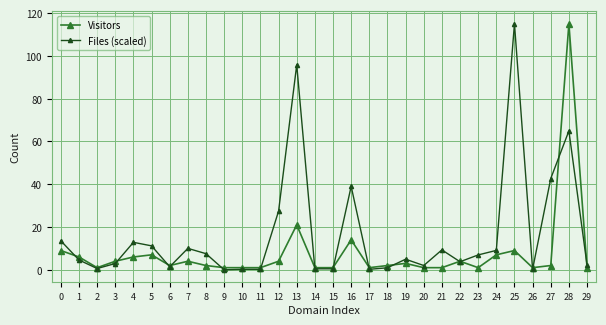

How many distinct data groups are displayed?

2